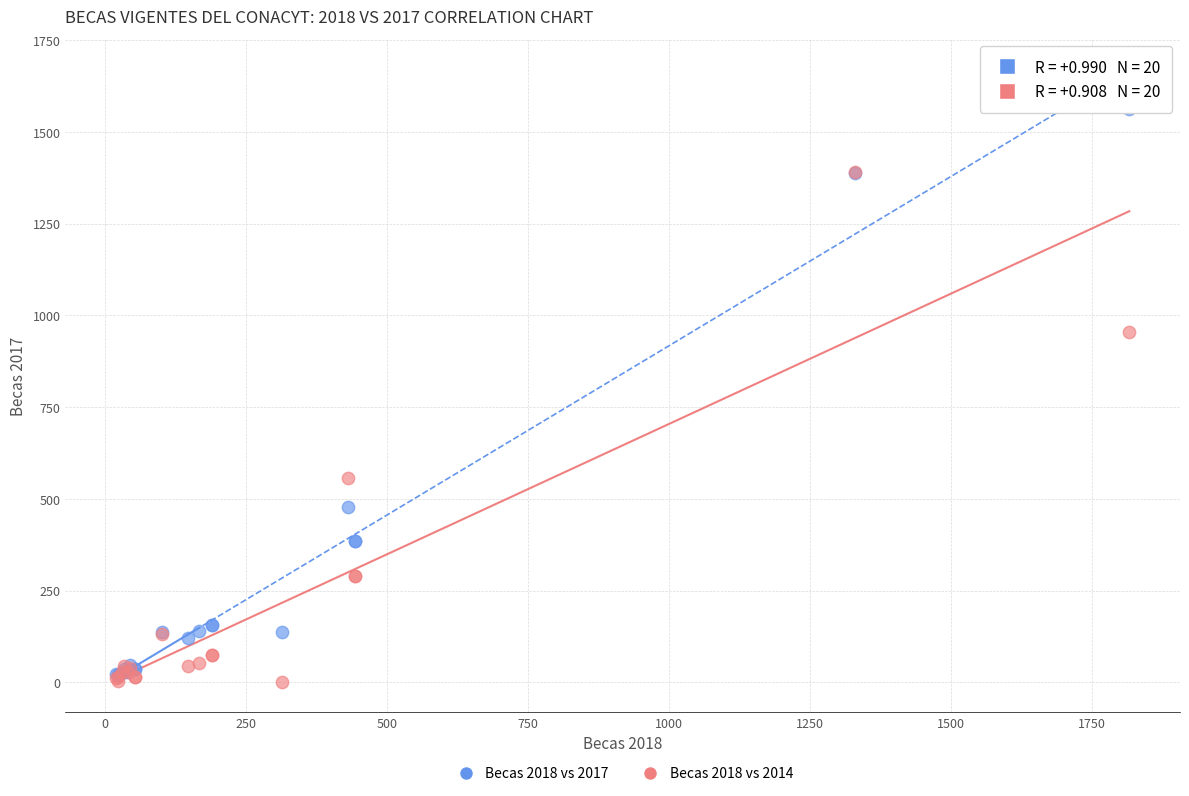

Across all series, what Y value is closest to 782?

955